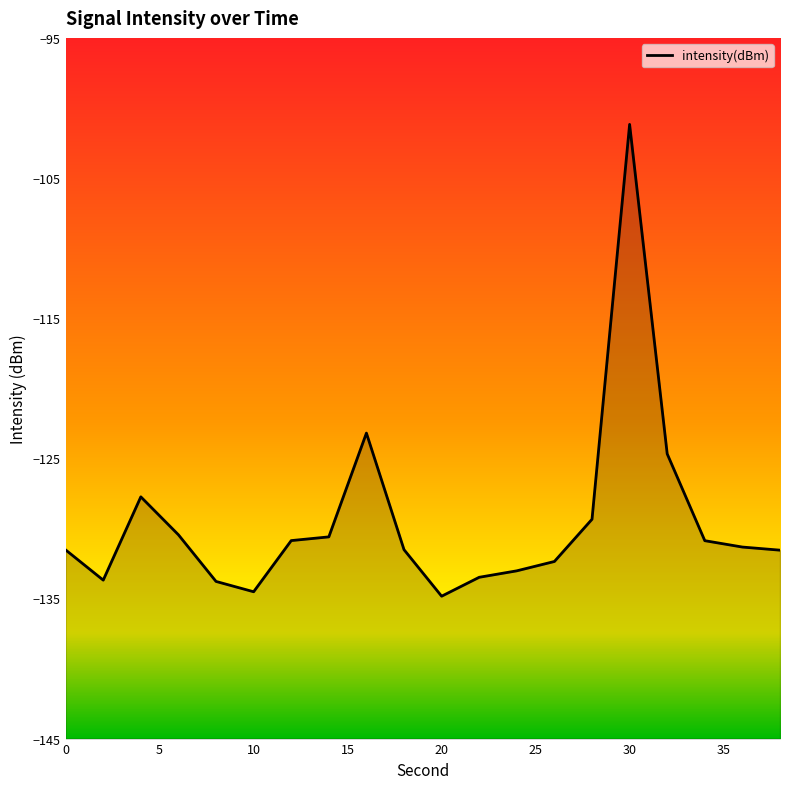

The chart shows a value of -101.2 at 30. True or false?

True